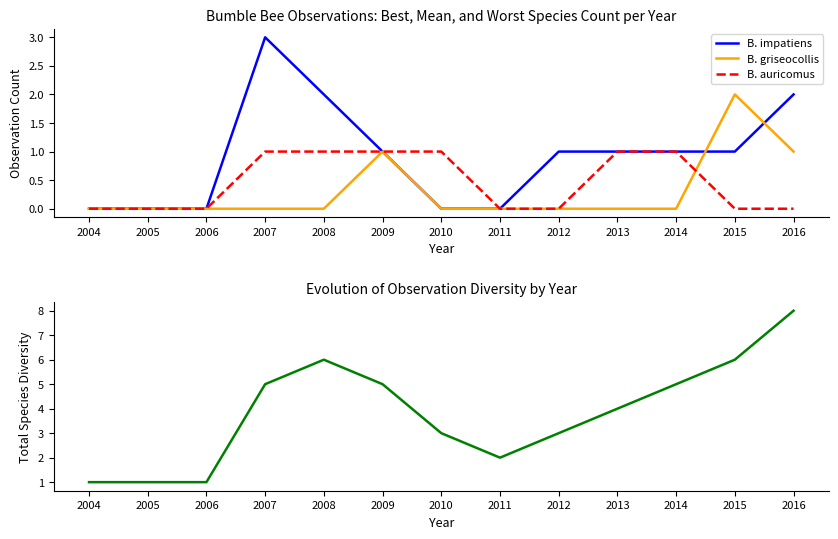

Count the number of categories in the chart.

13